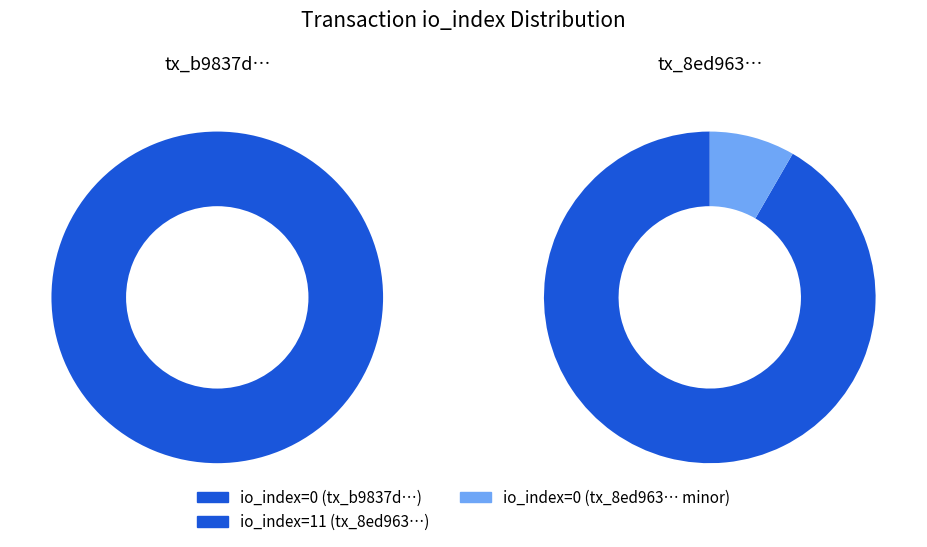

Does any single category account for the majority?

Yes